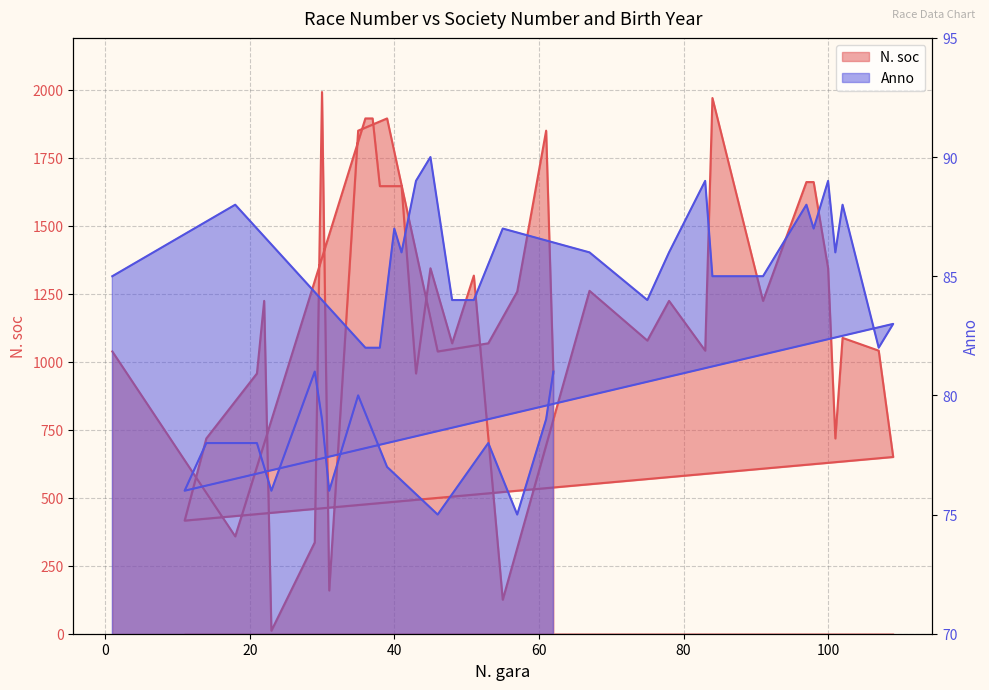

How many lines are shown in the chart?

2